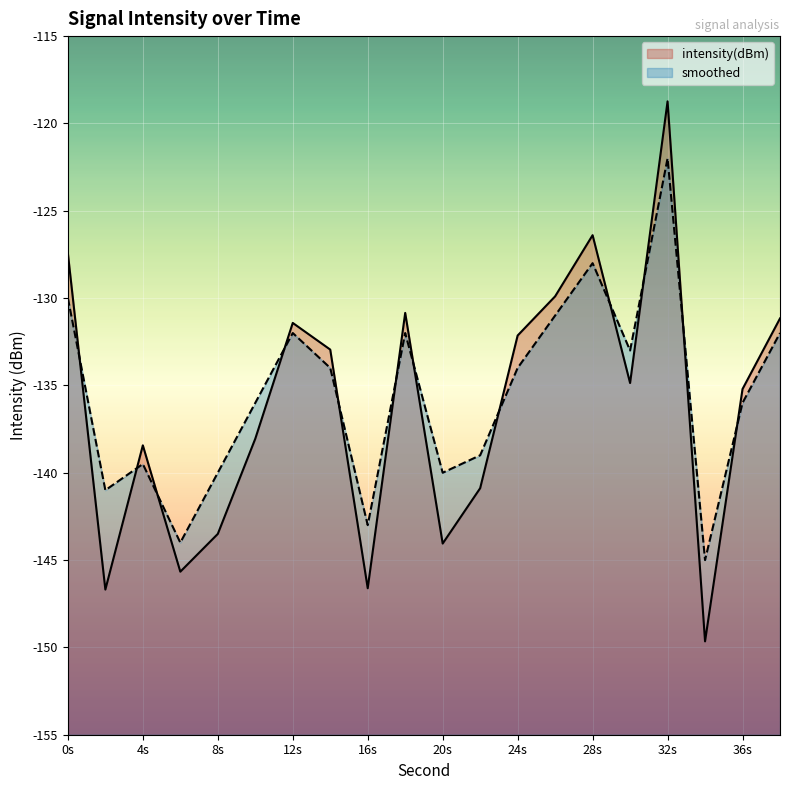

What is the sum of all smoothed values?

-2711.5